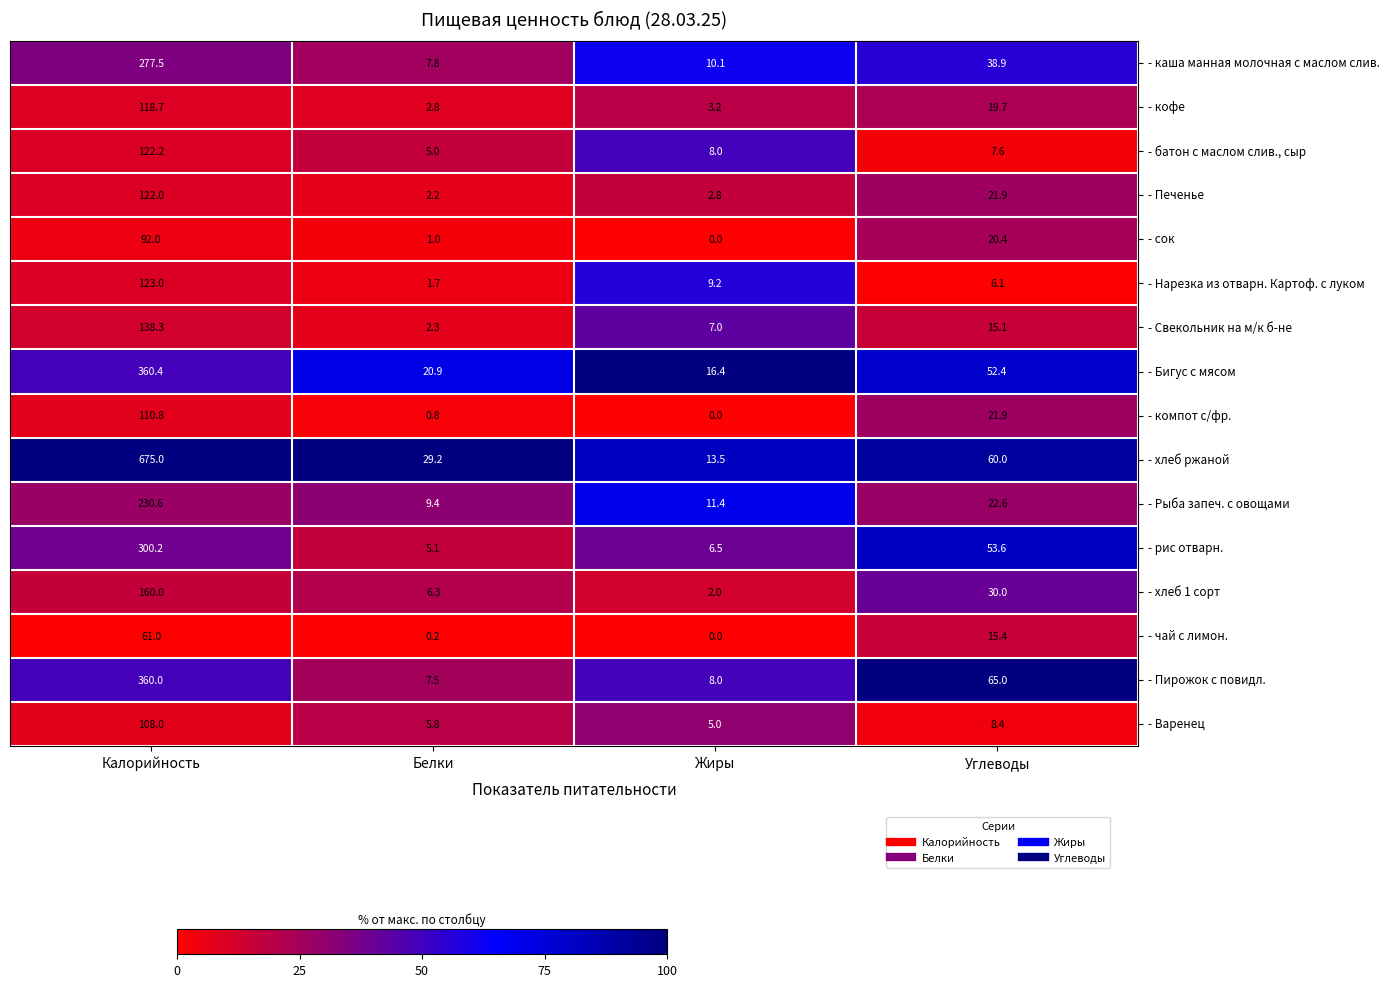

What value does the - Рыба запеч. с овощами series have at Калорийность?

230.6